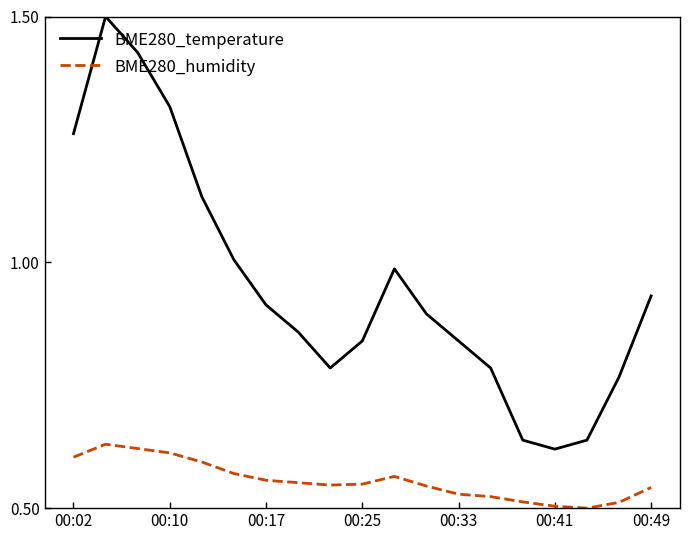

How many lines are shown in the chart?

2